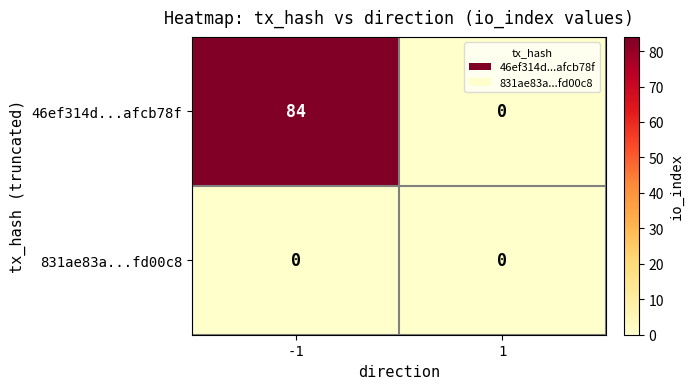

What is the difference between the 46ef314d...afcb78f values at 1 and -1?

84